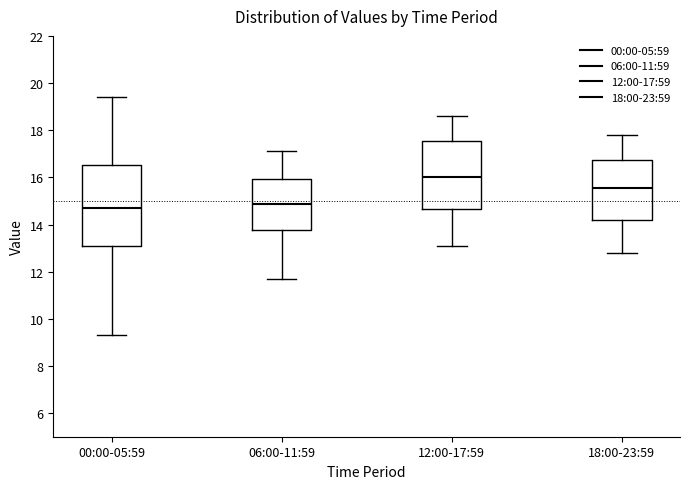

Which box's median line is the highest?

12:00-17:59